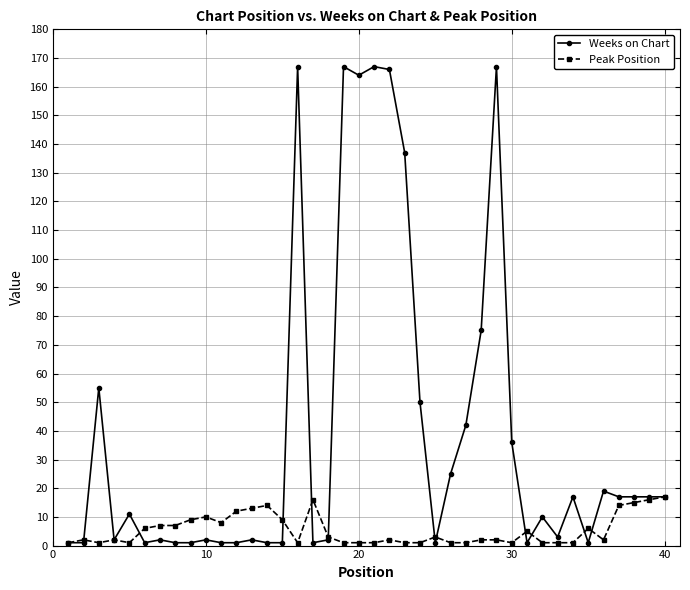

List the series in order of their overall mean, highest first.

Weeks on Chart, Peak Position